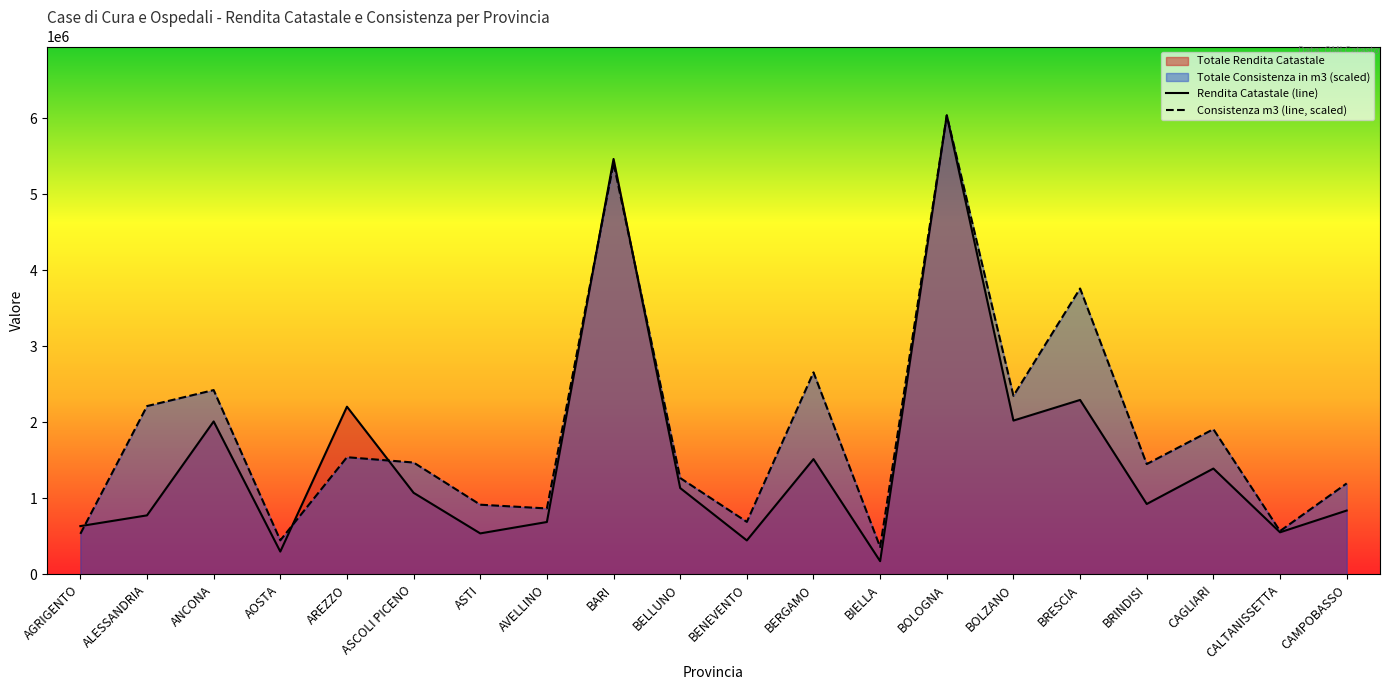

How many data points does each series have?

20